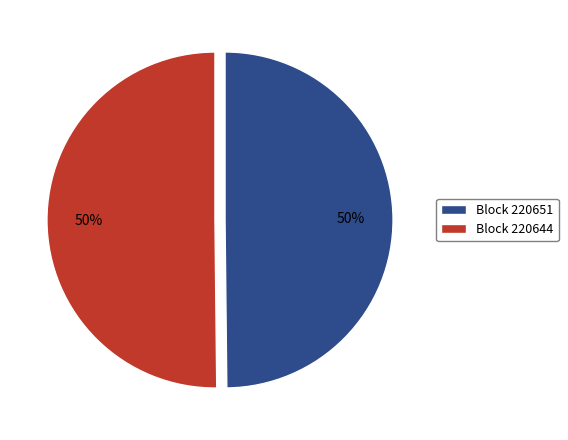

Is the sum of Block 220651 and Block 220644 greater than half?

Yes